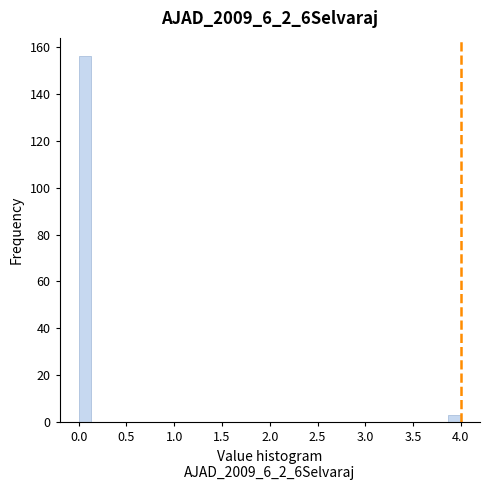

Around what value on the x-axis is the tallest bar? Give the approximate position of its centre, as read against the axis.

0.05